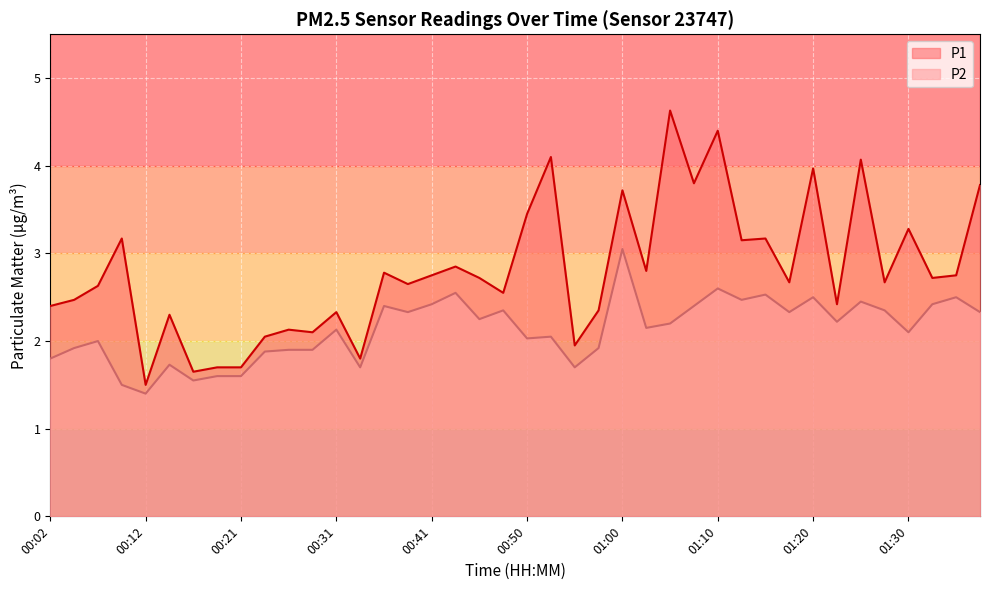

How many data points in P2 are less than 2?

14